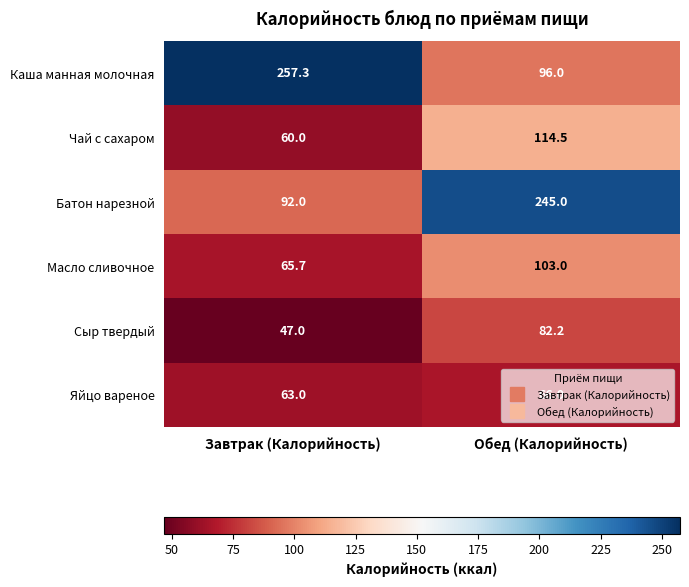

True or false: Каша манная молочная has a value of 133.5 at Обед (Калорийность).

False